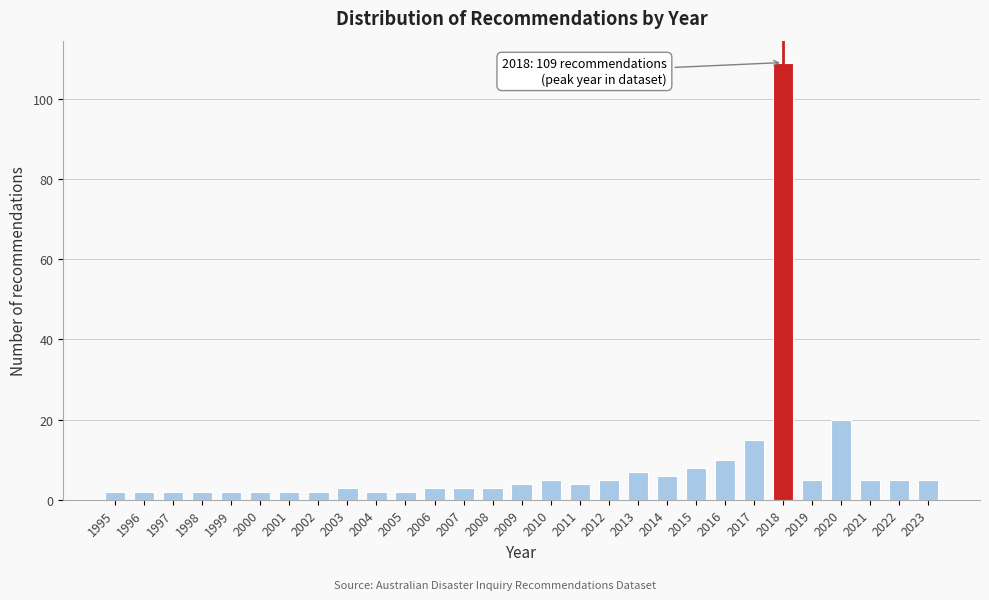

Reading left to right, transcribe all the data shown in this chart.

1995=2	1996=2	1997=2	1998=2	1999=2	2000=2	2001=2	2002=2	2003=3	2004=2	2005=2	2006=3	2007=3	2008=3	2009=4	2010=5	2011=4	2012=5	2013=7	2014=6	2015=8	2016=10	2017=15	2018=109	2019=5	2020=20	2021=5	2022=5	2023=5